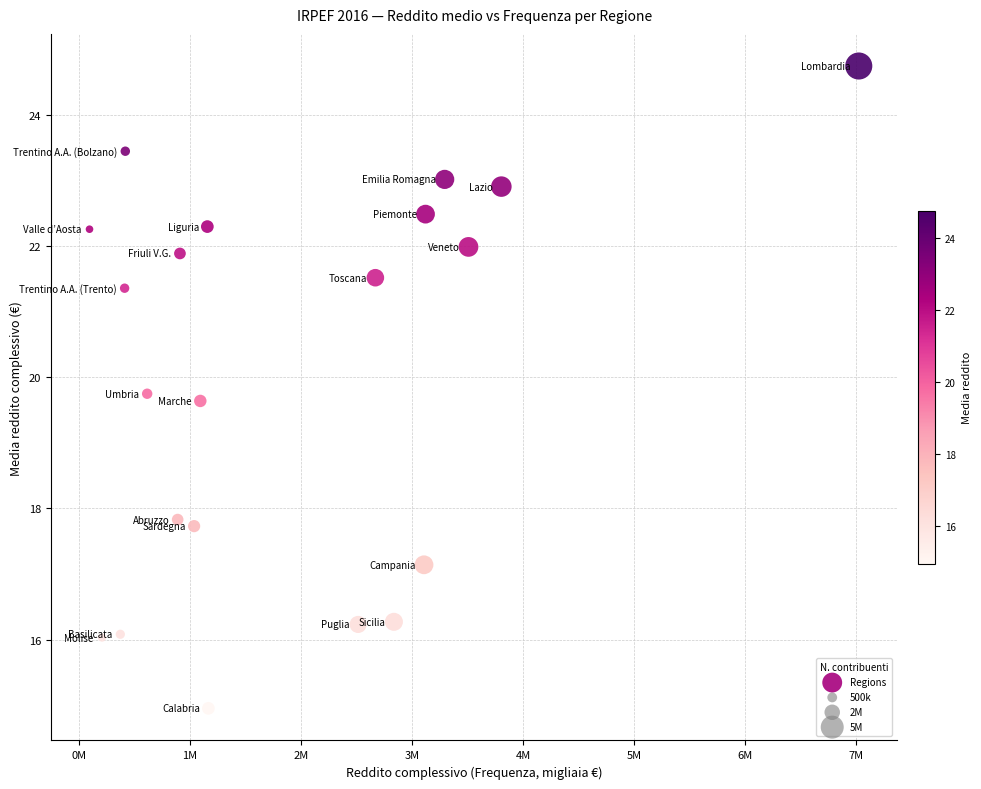

What is the range of Y values (max minus min)?

9.8